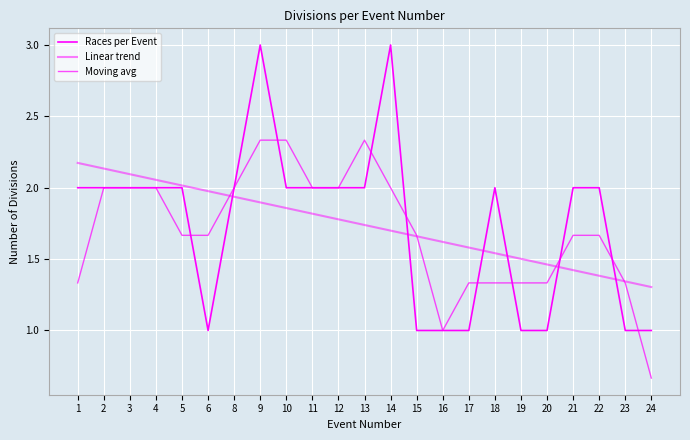

How many lines are shown in the chart?

3